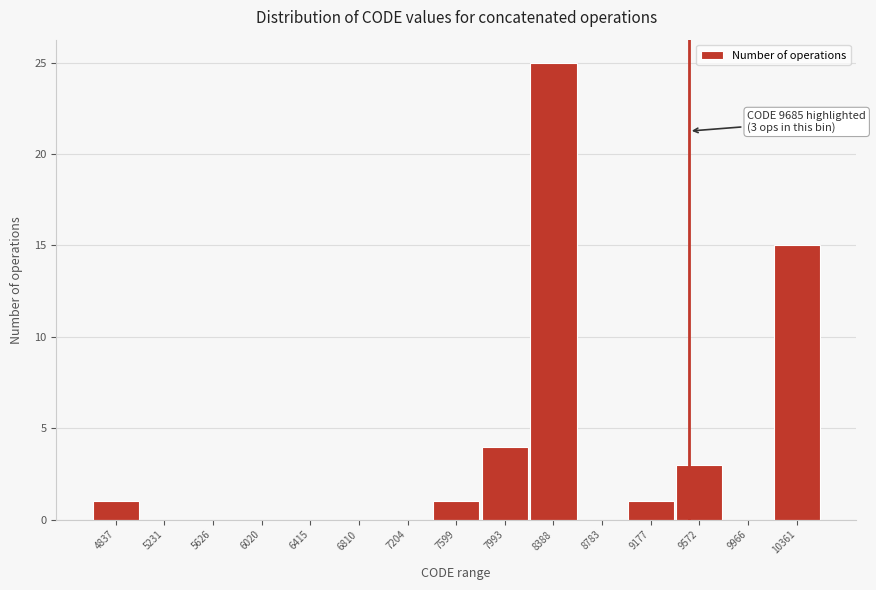

Reading left to right, transcribe all the data shown in this chart.

4837=1	5231=0	5626=0	6020=0	6415=0	6810=0	7204=0	7599=1	7993=4	8388=25	8783=0	9177=1	9572=3	9966=0	10361=15